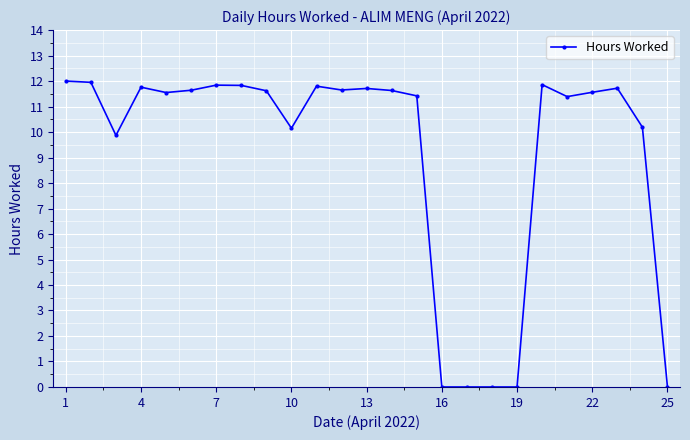

What is the value of the 23rd point from the left?

11.7